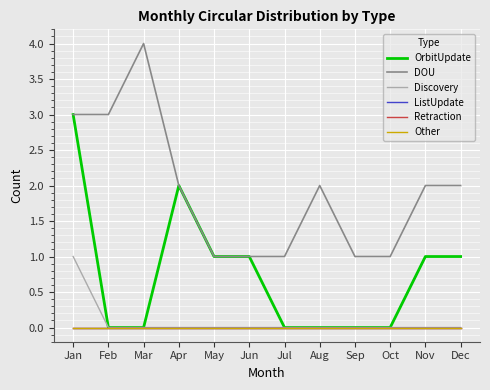

Does the chart have visible grid lines?

Yes